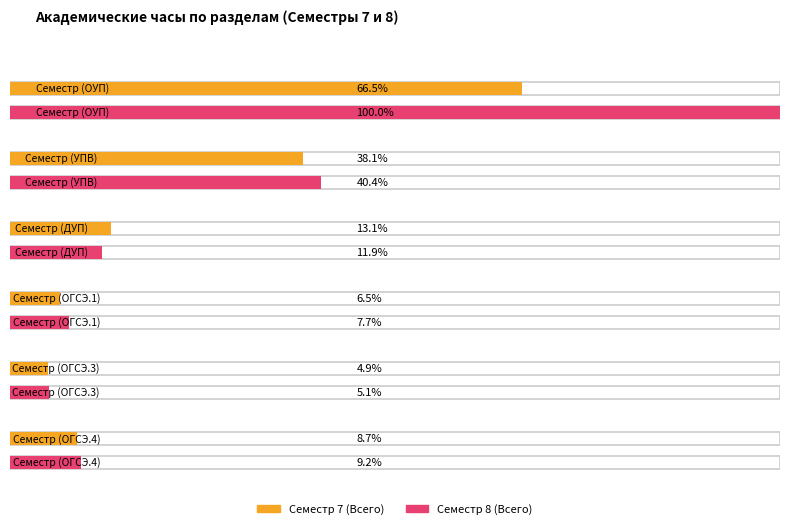

At which label is Семестр 7 (Всего) closest to 278?

УПВ